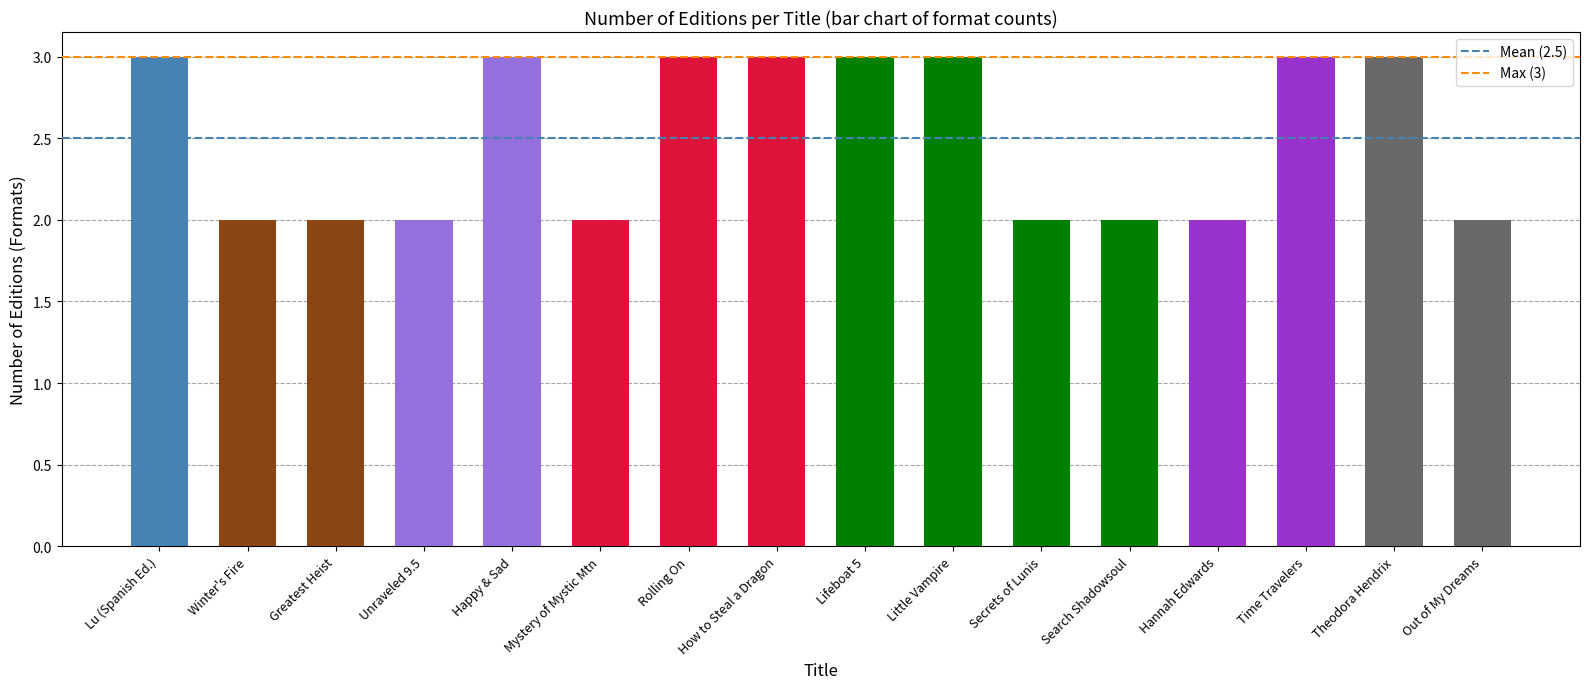

The value at Time Travelers is 3. True or false?

True